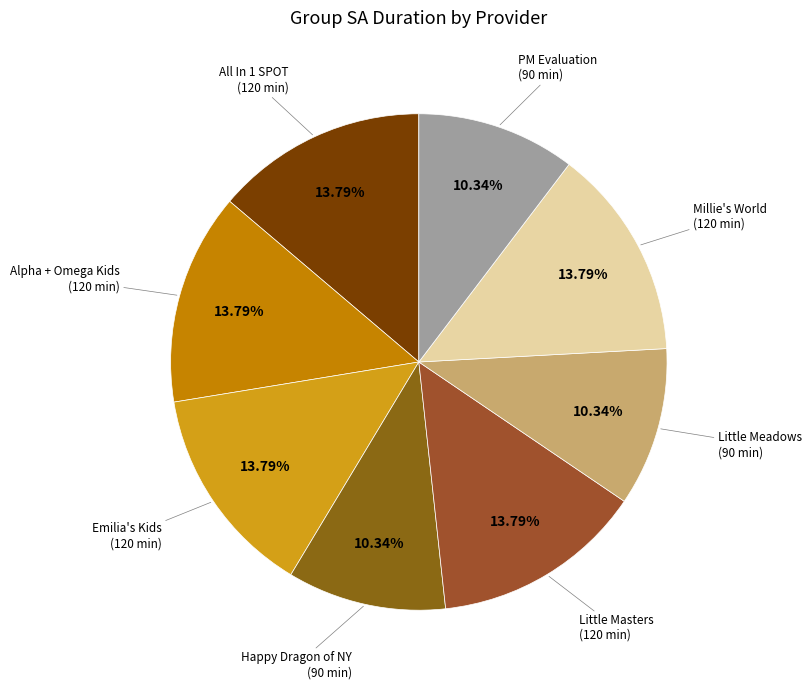

Does any single category account for the majority?

No